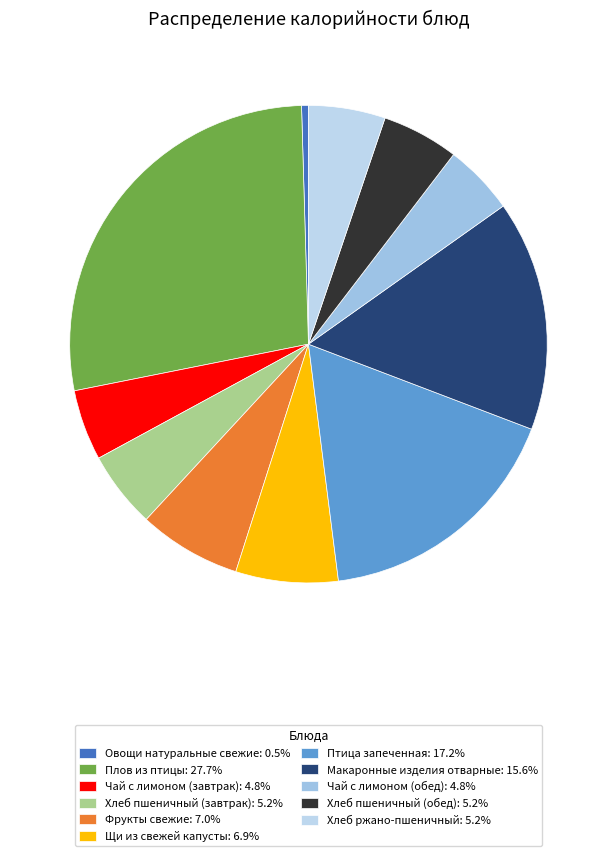

Rank the categories by value from lowest to highest.

Овощи натуральные свежие, Чай с лимоном (завтрак), Чай с лимоном (обед), Хлеб пшеничный (завтрак), Хлеб пшеничный (обед), Хлеб ржано-пшеничный, Щи из свежей капусты, Фрукты свежие, Макаронные изделия отварные, Птица запеченная, Плов из птицы